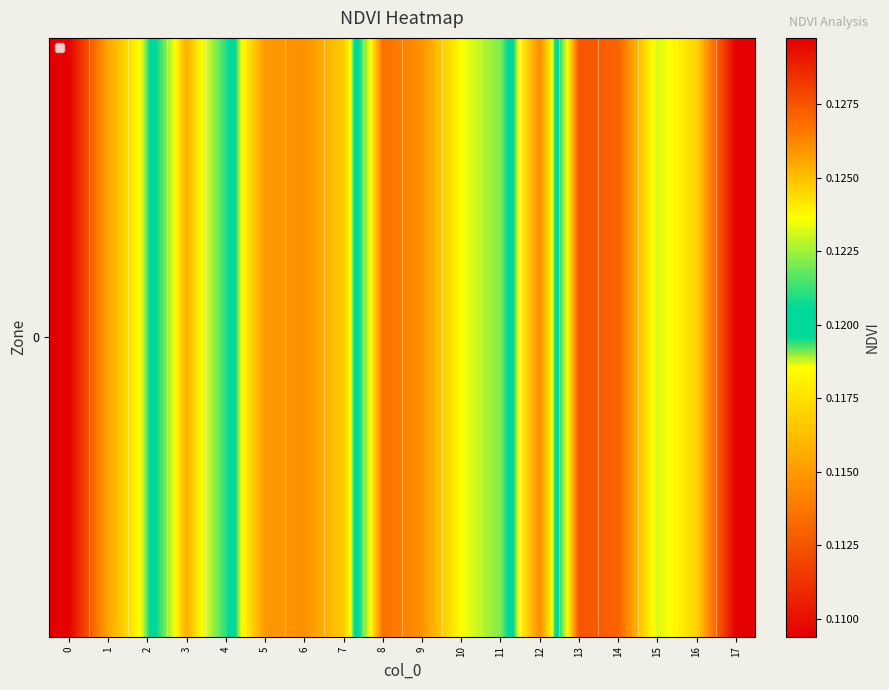

Is it true that the value at 12 is 0.1?

True